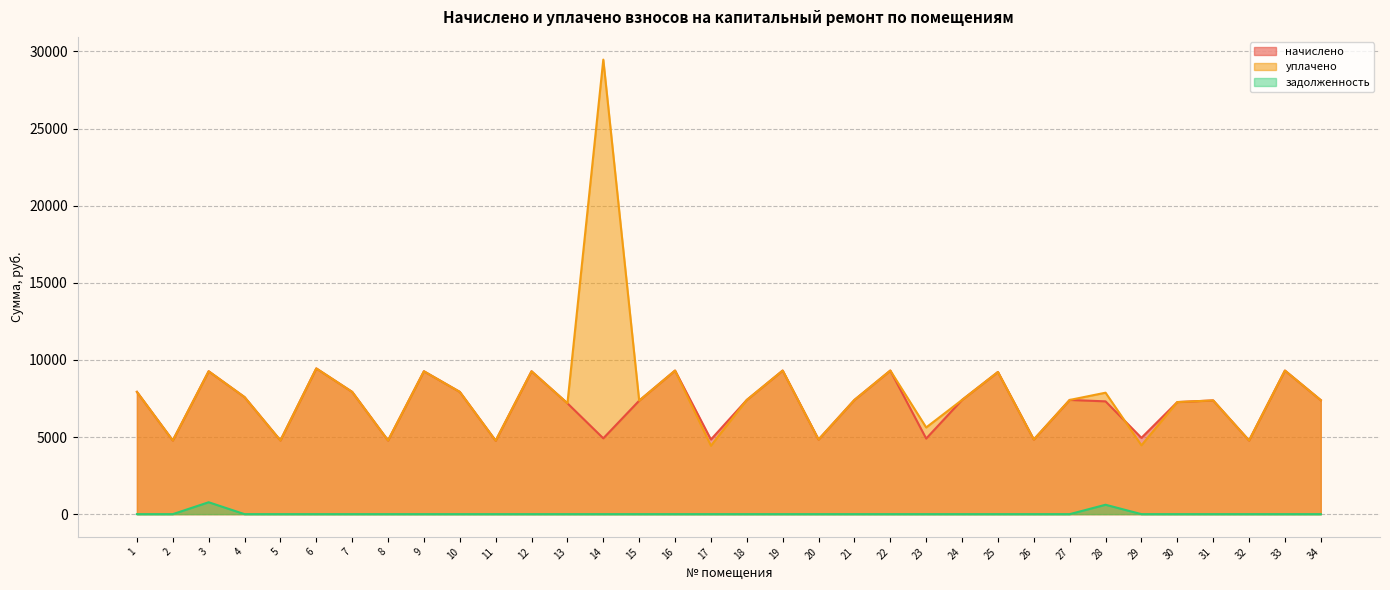

What is the spread (max minus min) of values at 28?

7263.8